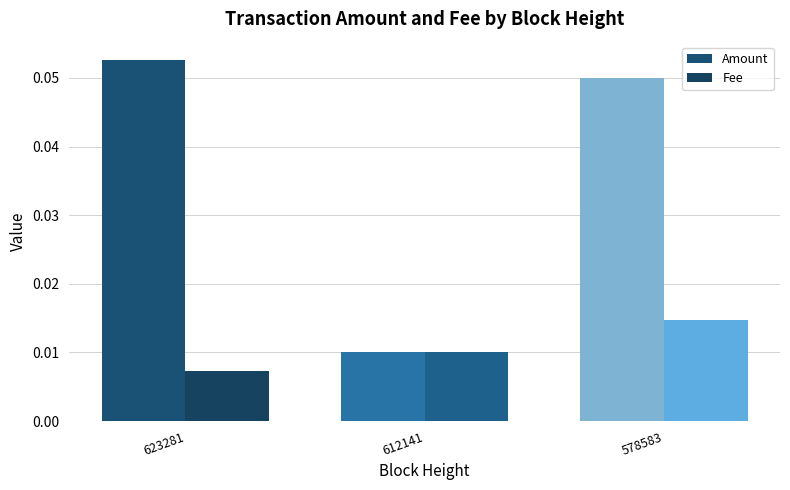

How many Fee values are between 0 and 1?

3